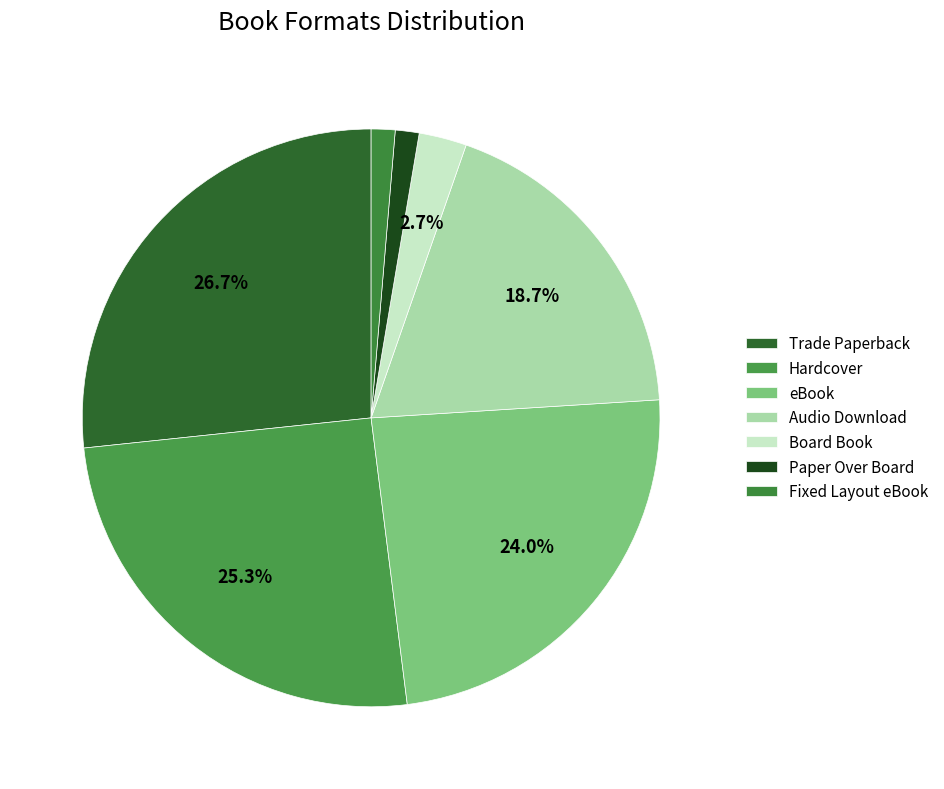

Which category has the biggest portion of the pie?

Trade Paperback